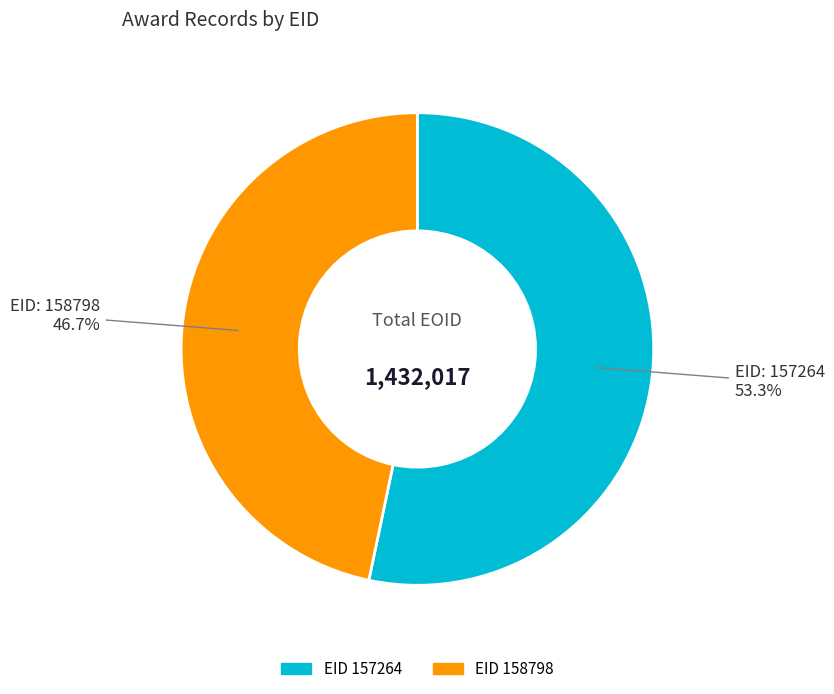

How many slices are in this pie chart?

2